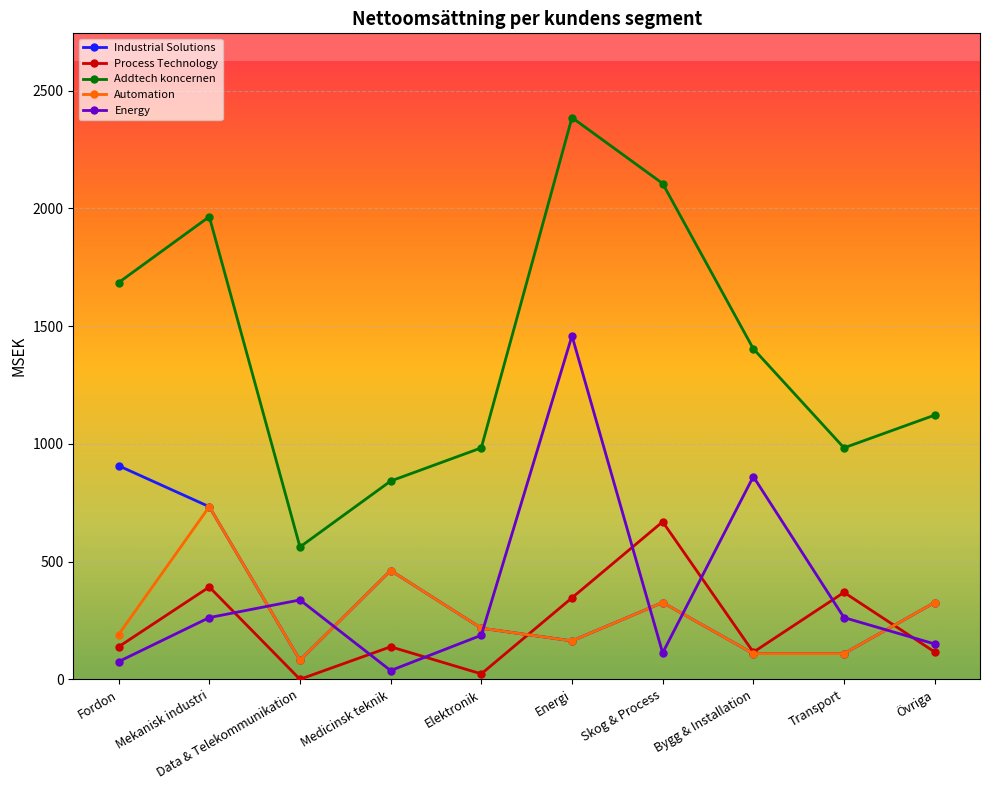

Does the chart display data point markers on the line(s)?

Yes